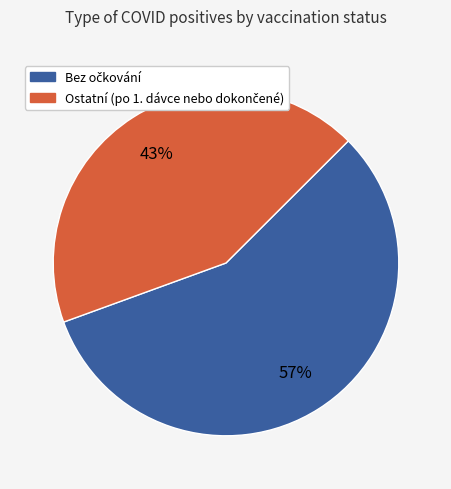

Is there a majority slice in this chart?

Yes